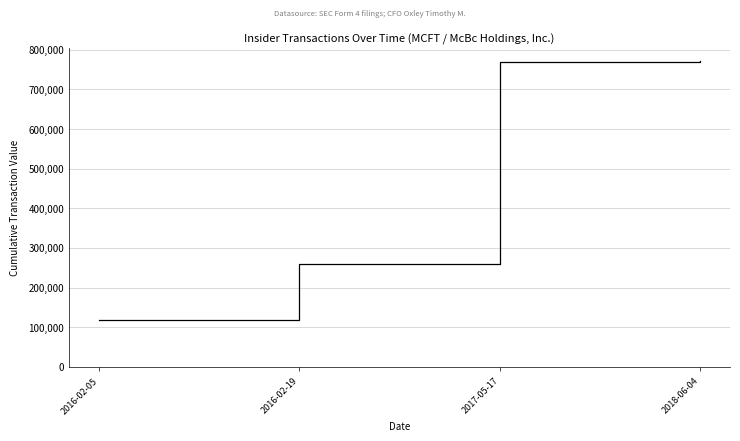

At which label is the value closest to 445625?

2016-02-19